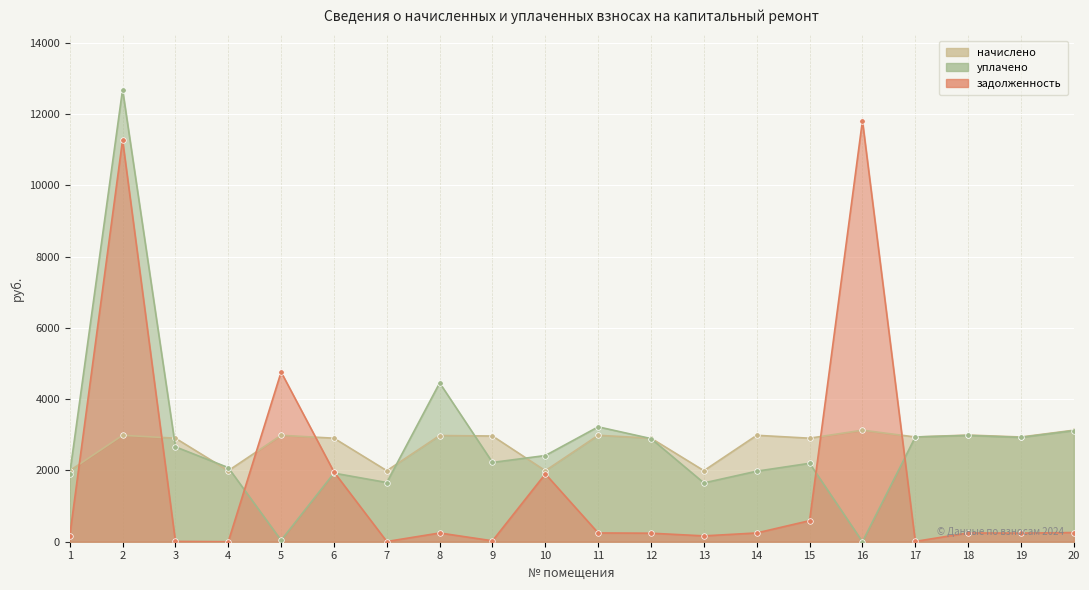

In начислено, how many points are lower than both neighbors (excluding endpoints)?

7